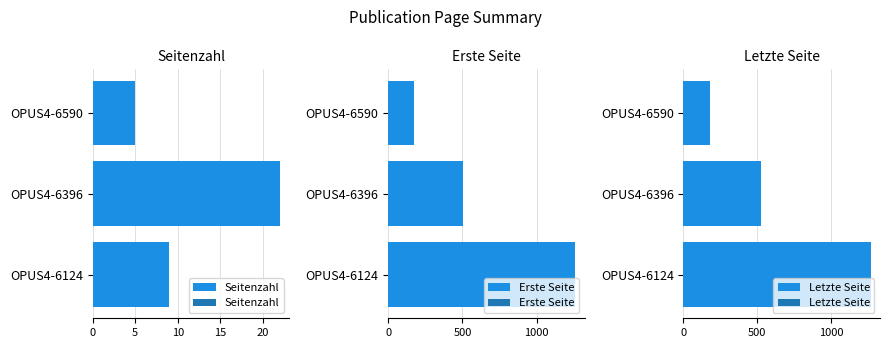

What is the sum of all Letzte Seite values?

1970